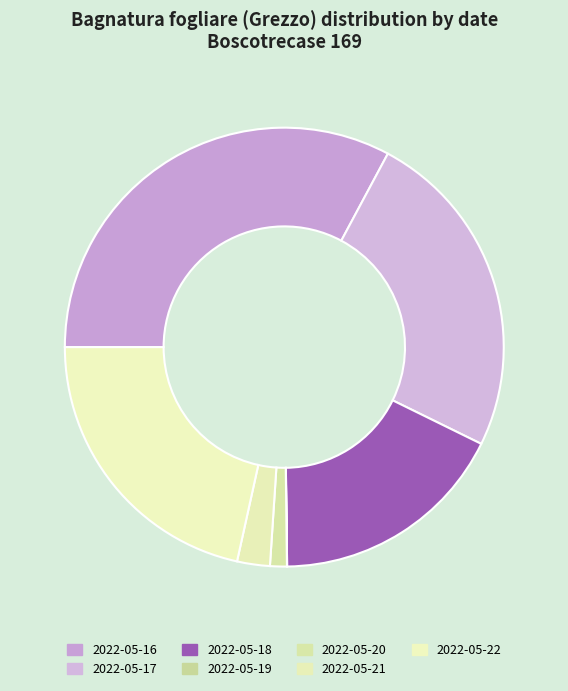

Is 2022-05-18 the majority of the pie?

No